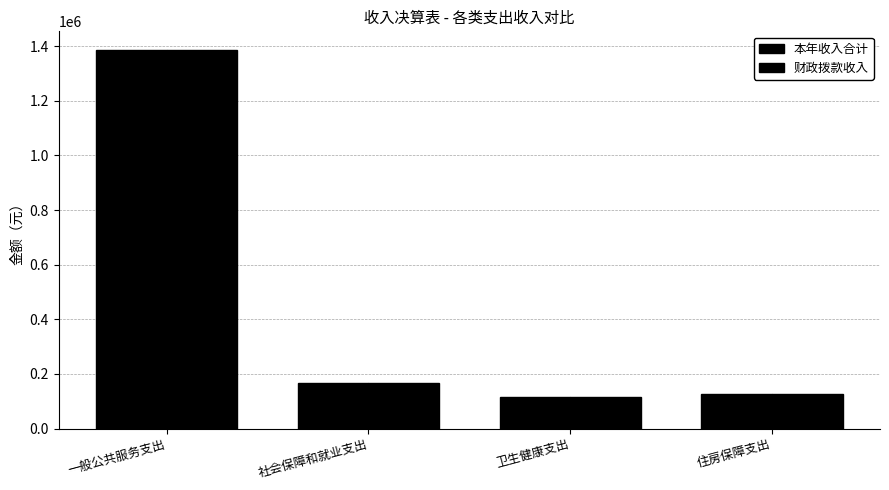

Is it true that 财政拨款收入 equals 1384392.2 at 一般公共服务支出?

True